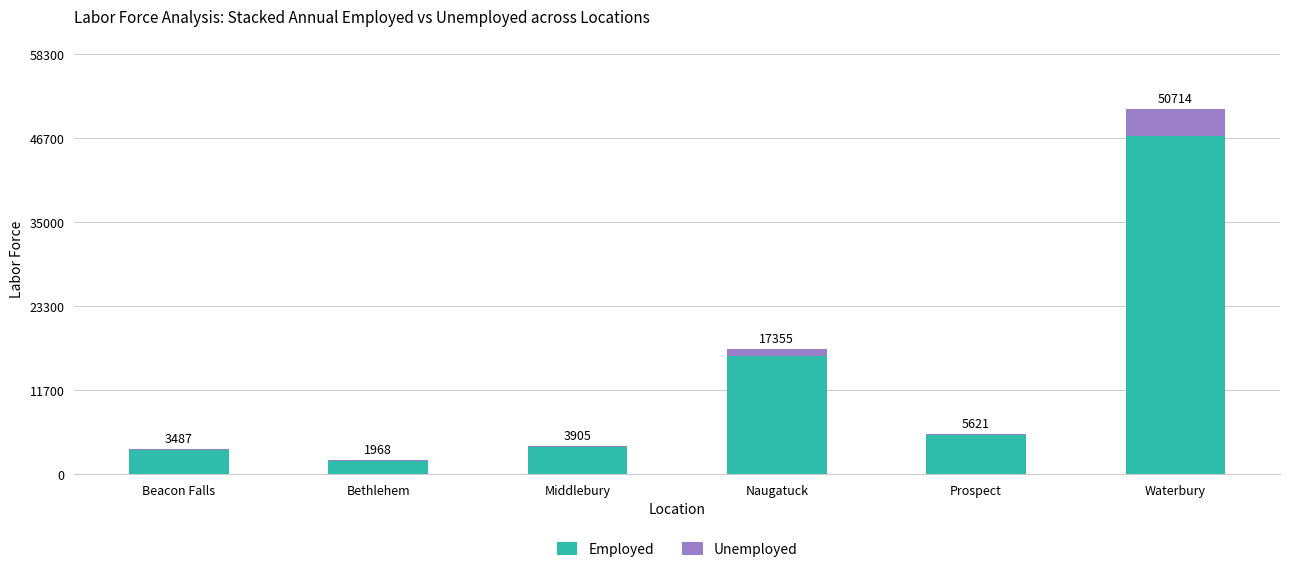

What are all the series names shown in the legend?

Employed, Unemployed